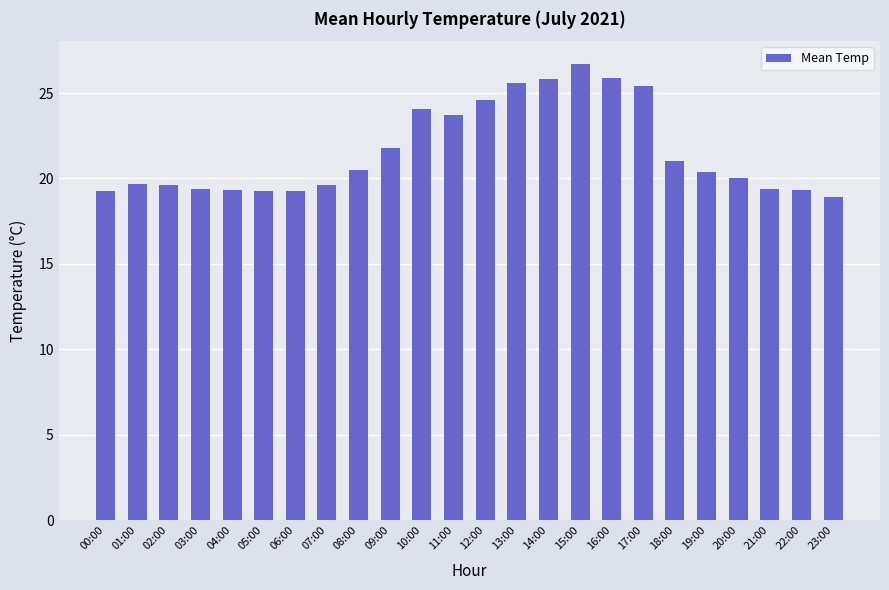

What position from the left is 00:00?

1